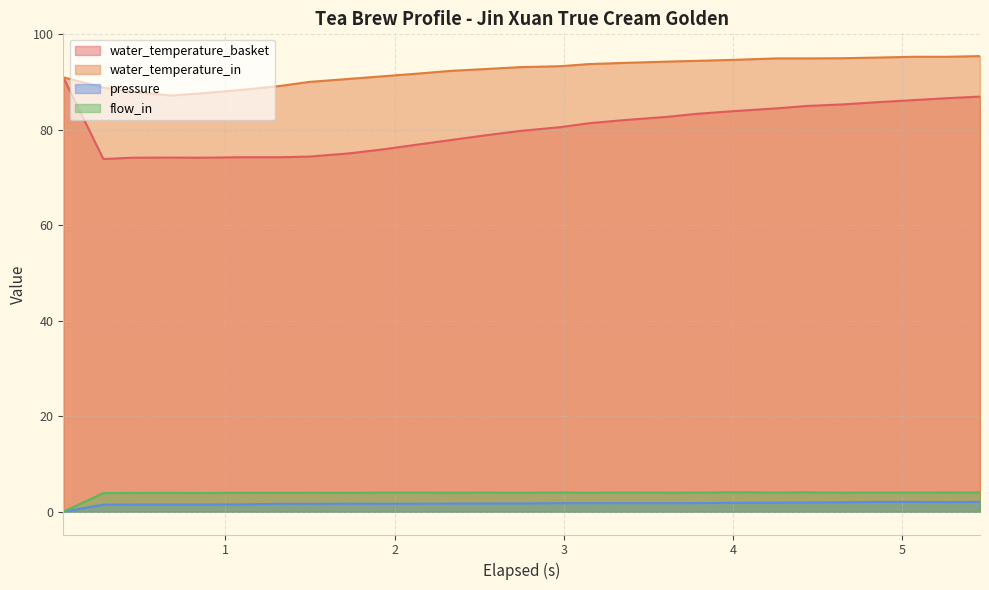

At how many categories does at least one series exceed 27?

27